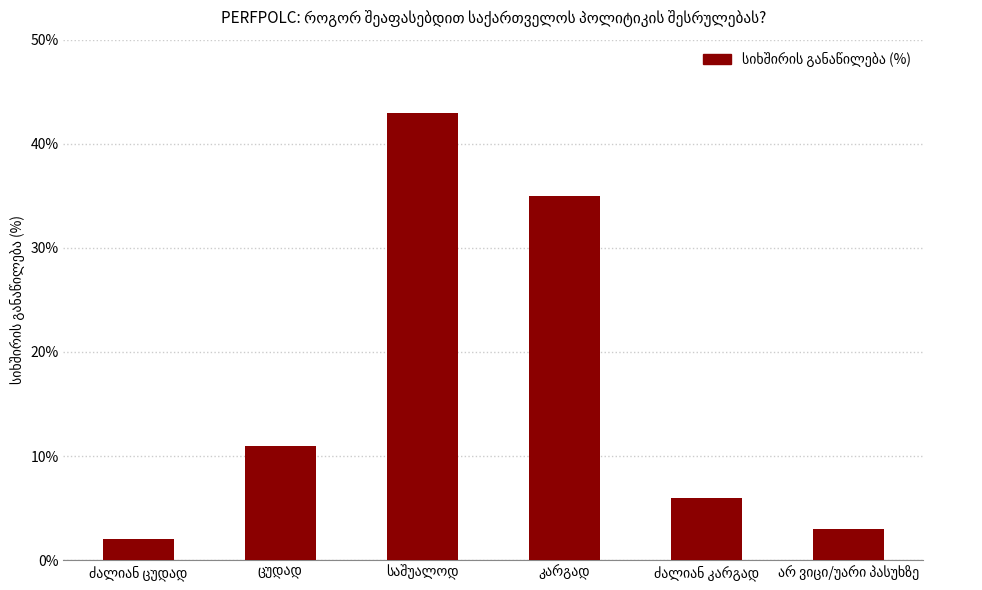

What is the greatest value displayed?

43